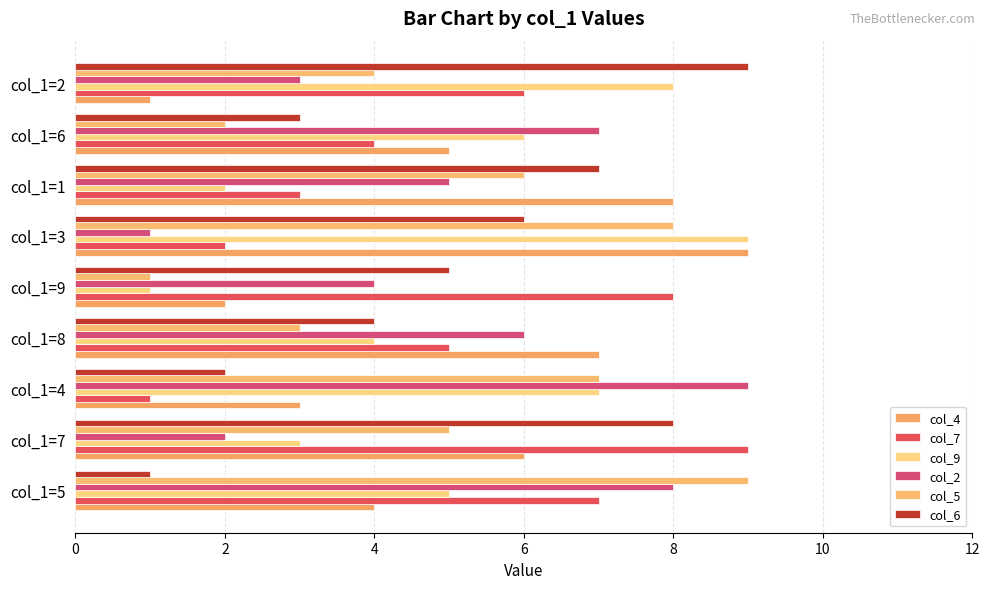

What is the average value of the col_4 series?

5